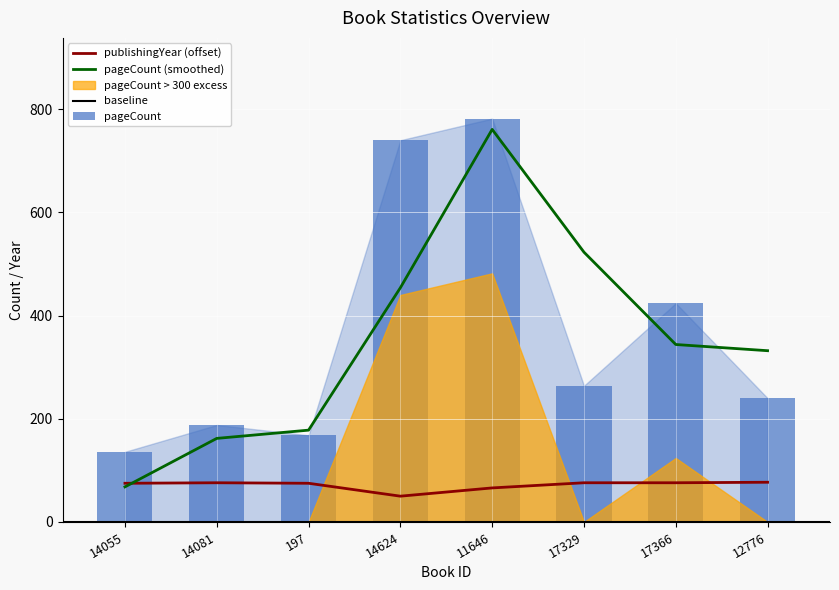

At which category is the sum across all series the highest?

11646